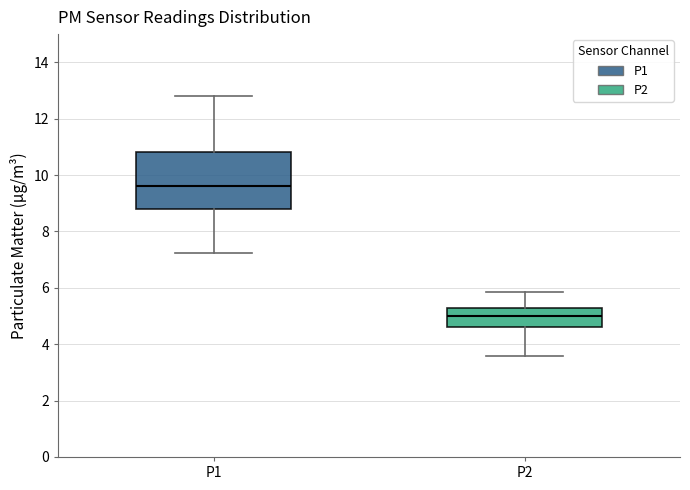

Where does the lower whisker of the box for P1 end on the y-axis? The values are not printed on the chart, so give them approximately, as read against the axis.

7.2